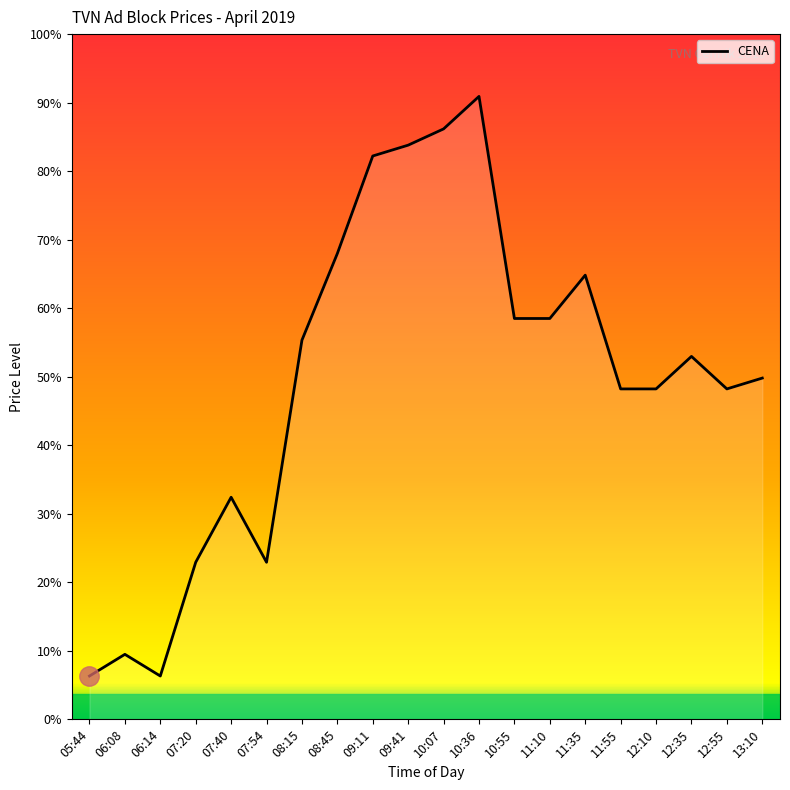

Does the chart have visible grid lines?

No